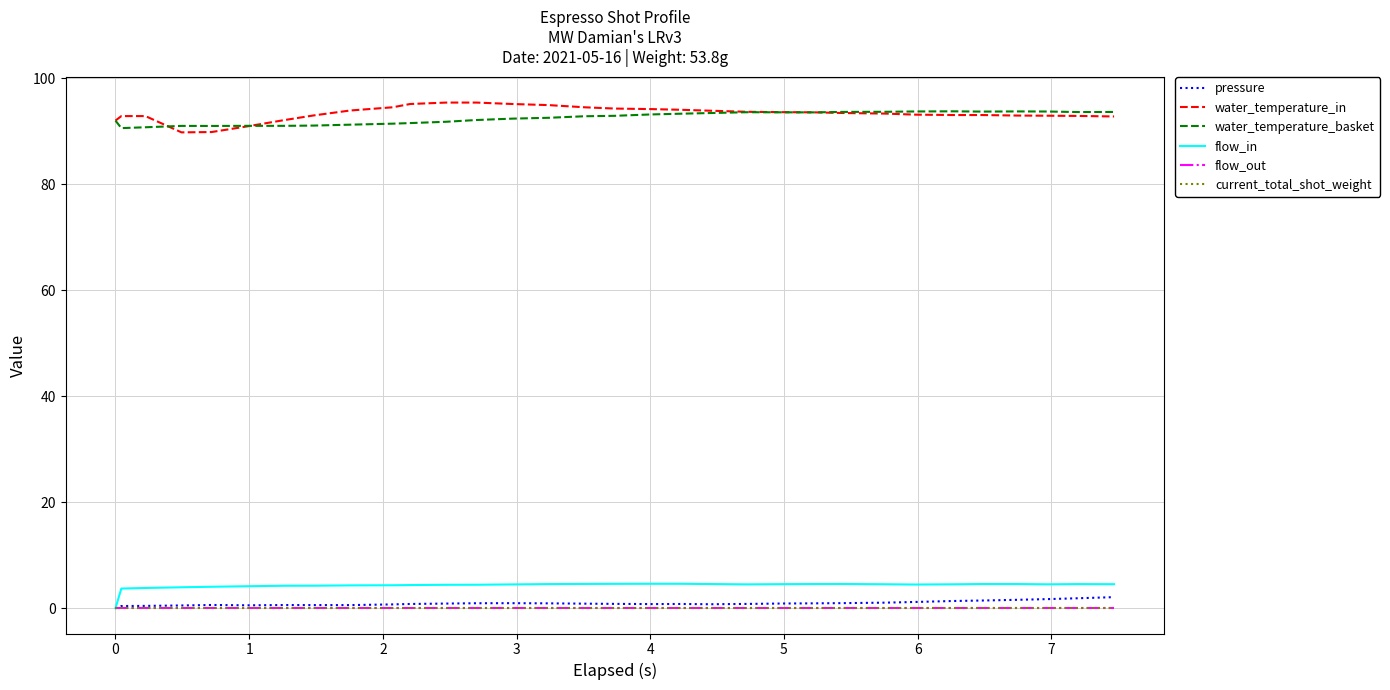

Which series has the widest spread of values?

water_temperature_in